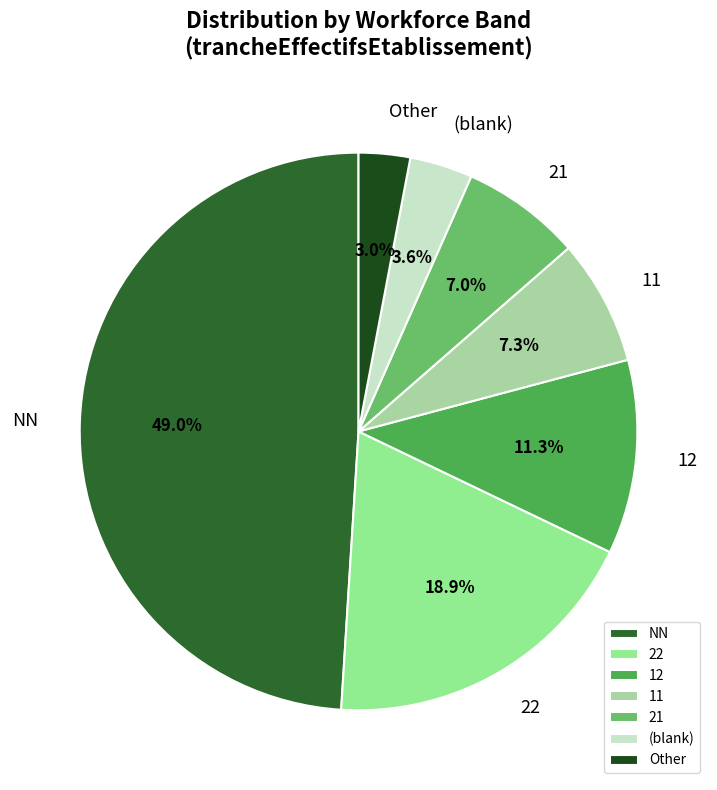

Does 12 represent more than half of the total?

No